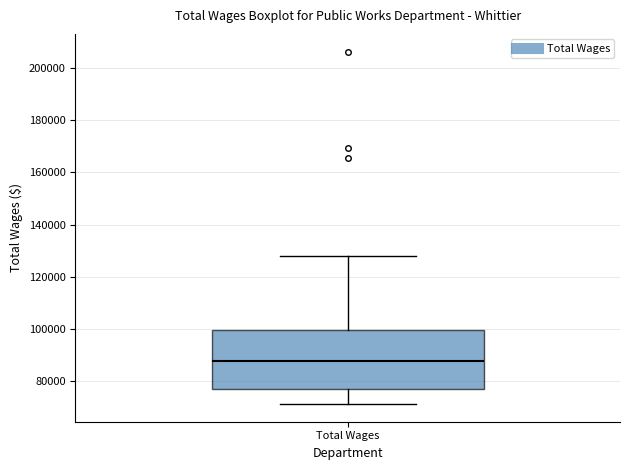

Read this box plot against the y-axis: the position of the median line, the range covered by the box, and the ends of both whiskers. The values are not printed on the chart, so give them approximately, as read against the axis.

median 88000, box 78000 to 100000, whiskers 72000 to 128000